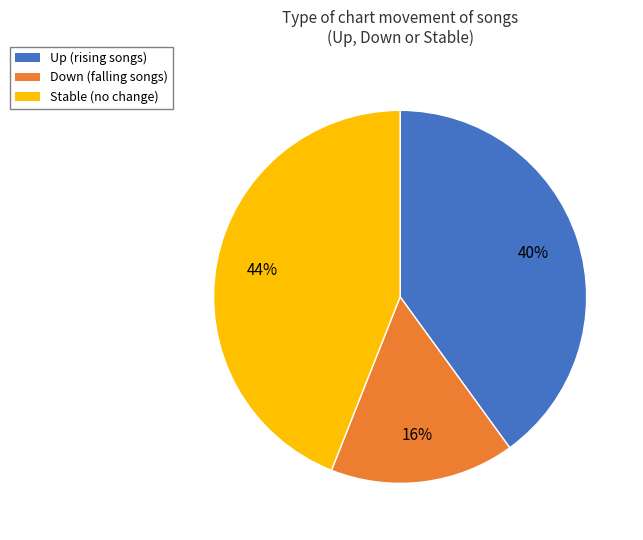

What is the ratio of the value at Up (rising songs) to the value at Stable (no change)?

0.9